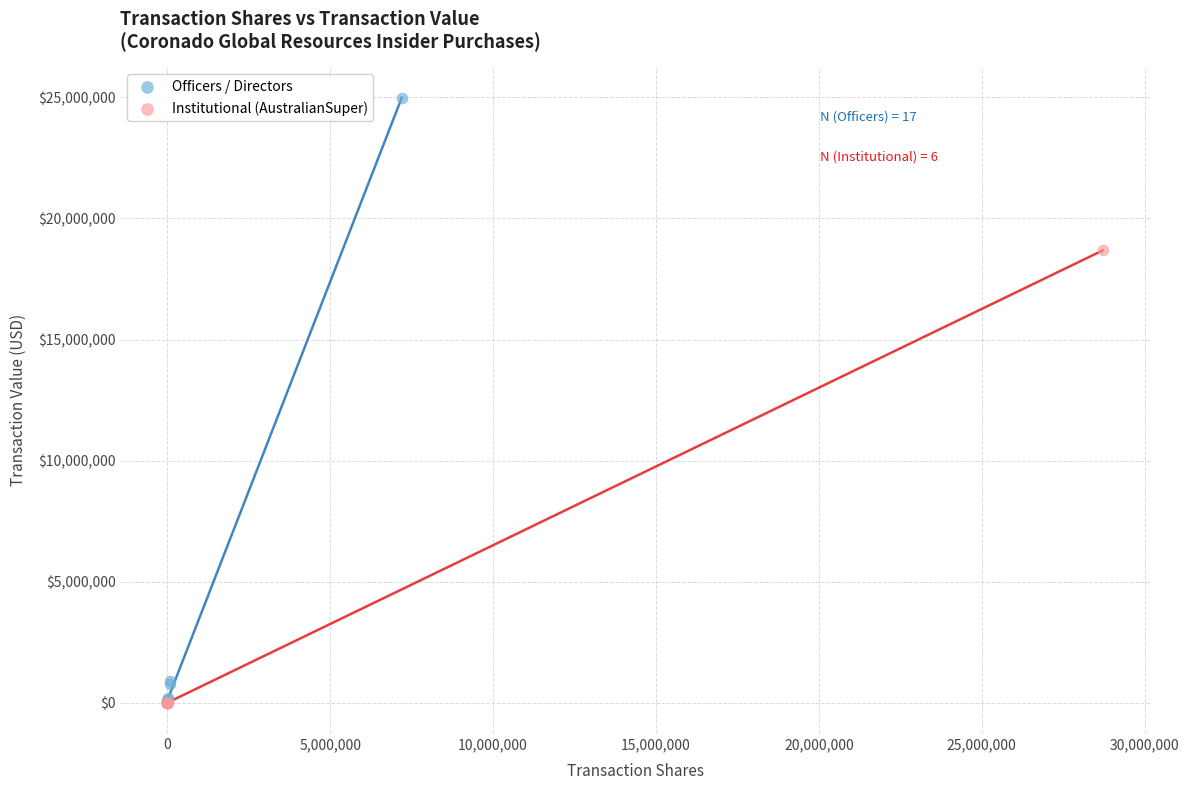

Which series reaches the maximum Y coordinate?

Officers / Directors